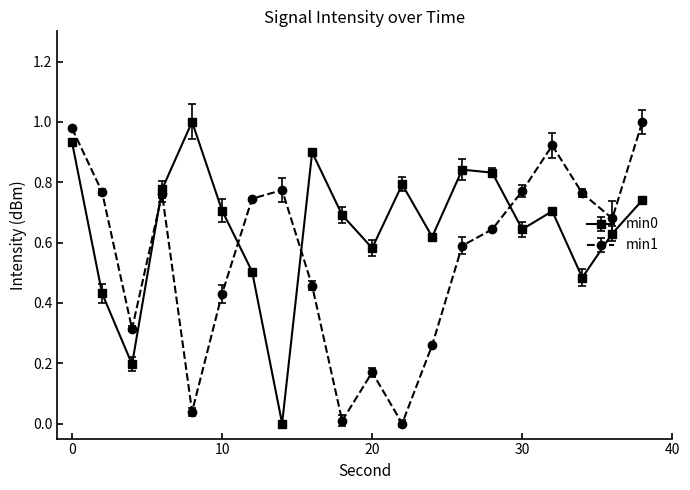

True or false: min1 and min0 intersect in this chart.

True